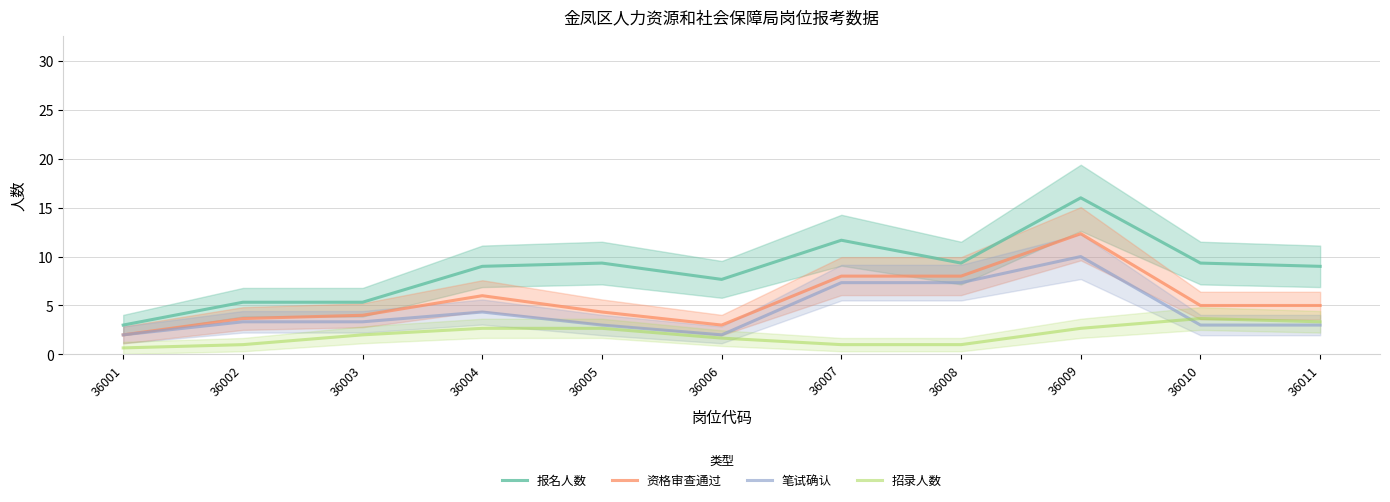

What is the minimum value shown in the chart?

0.7